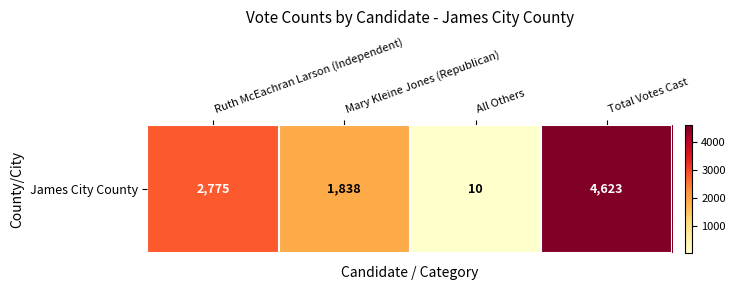

At which label does the data first exceed 2775?

Total Votes Cast